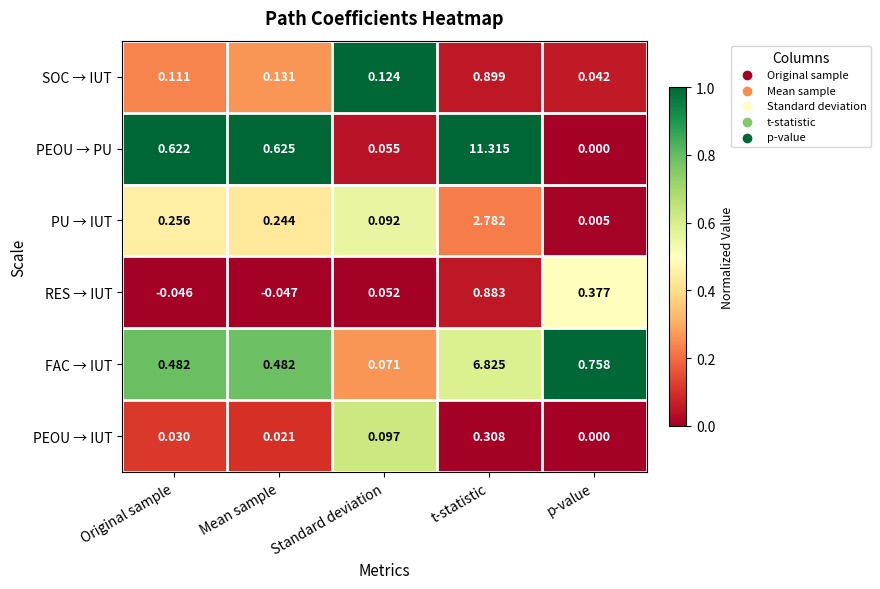

Which category has the highest value across all series?

t-statistic